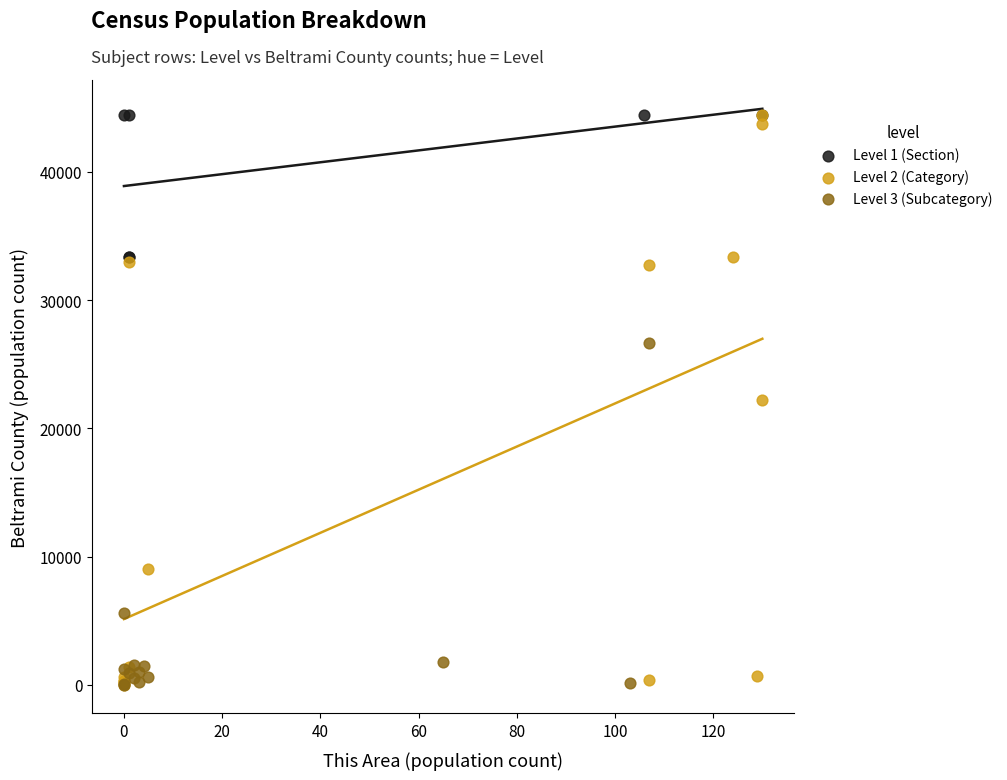

Which series has the widest spread of Y values?

Level 2 (Category)